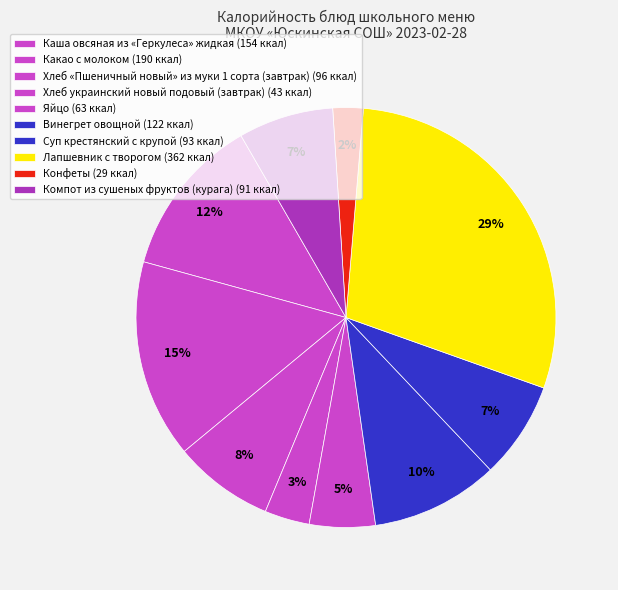

Count the number of slices in the pie.

10